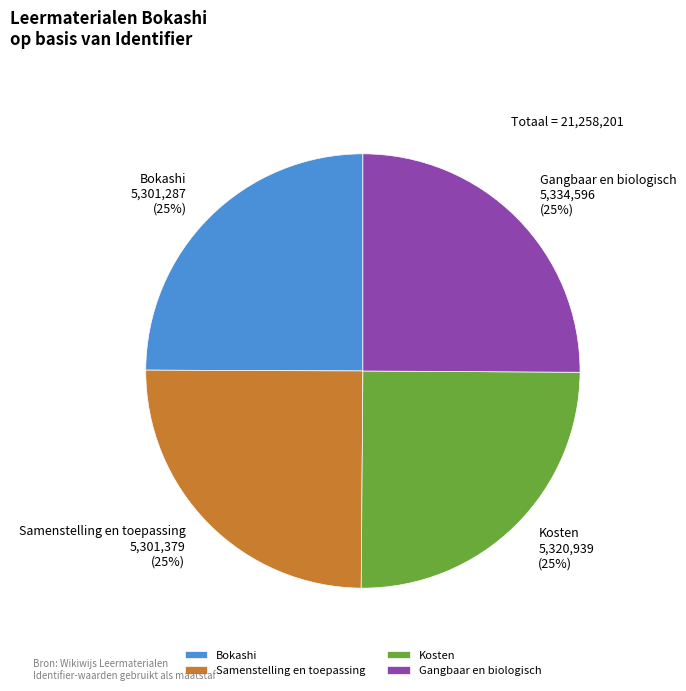

To the nearest percent, what portion does Samenstelling en toepassing represent?

25%